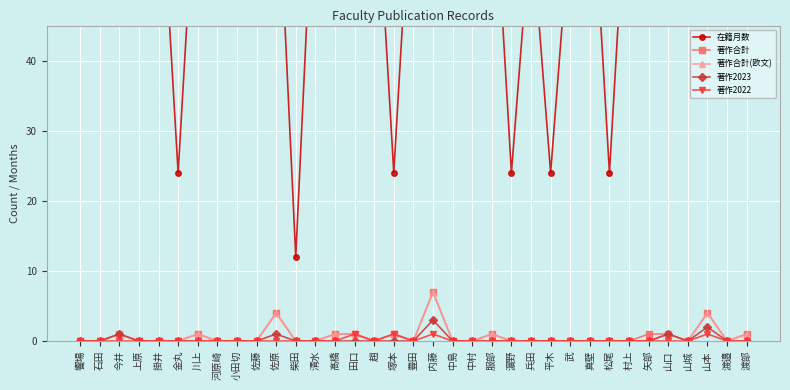

True or false: 著作2023 and 著作合計(欧文) cross at least once.

False